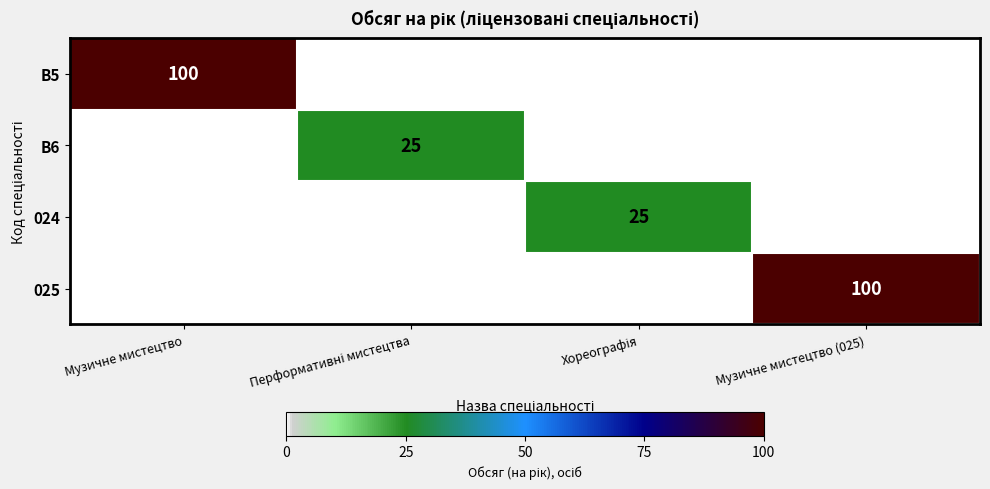

What is the total value across all series at Музичне мистецтво?

100